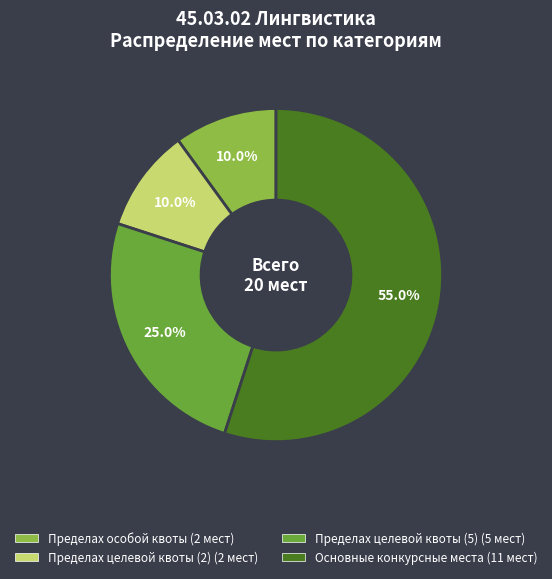

What is the ratio of the value at Пределах целевой квоты (5) to the value at Пределах целевой квоты (2)?

2.5